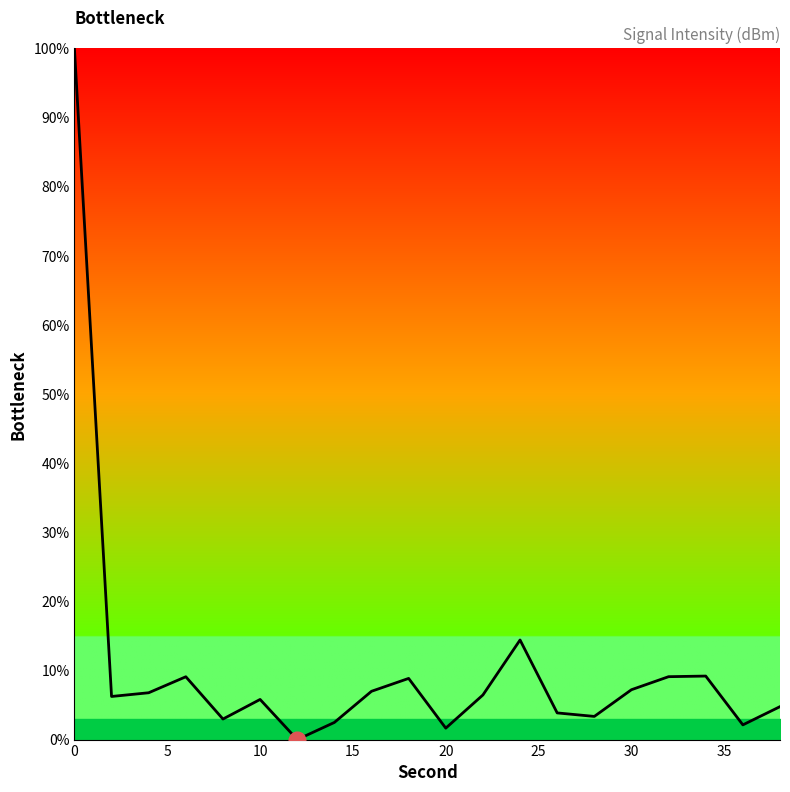

What is the difference between the maximum and minimum values?

100.0